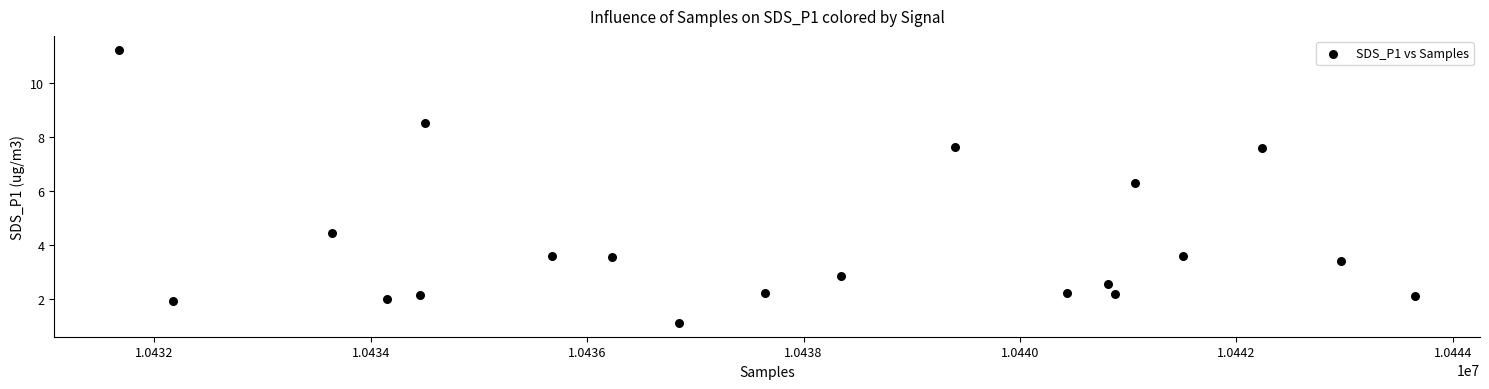

What is the range of Y values (max minus min)?

10.1